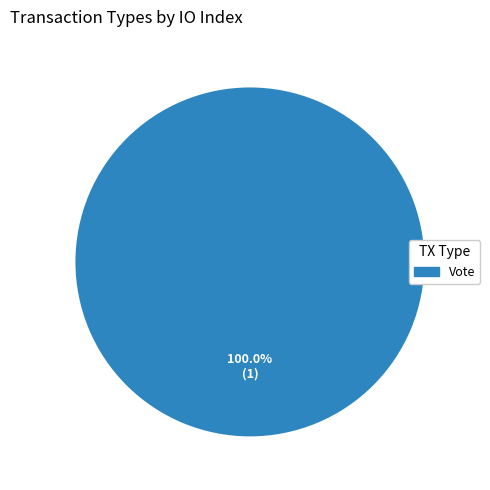

Does any single category account for the majority?

Yes